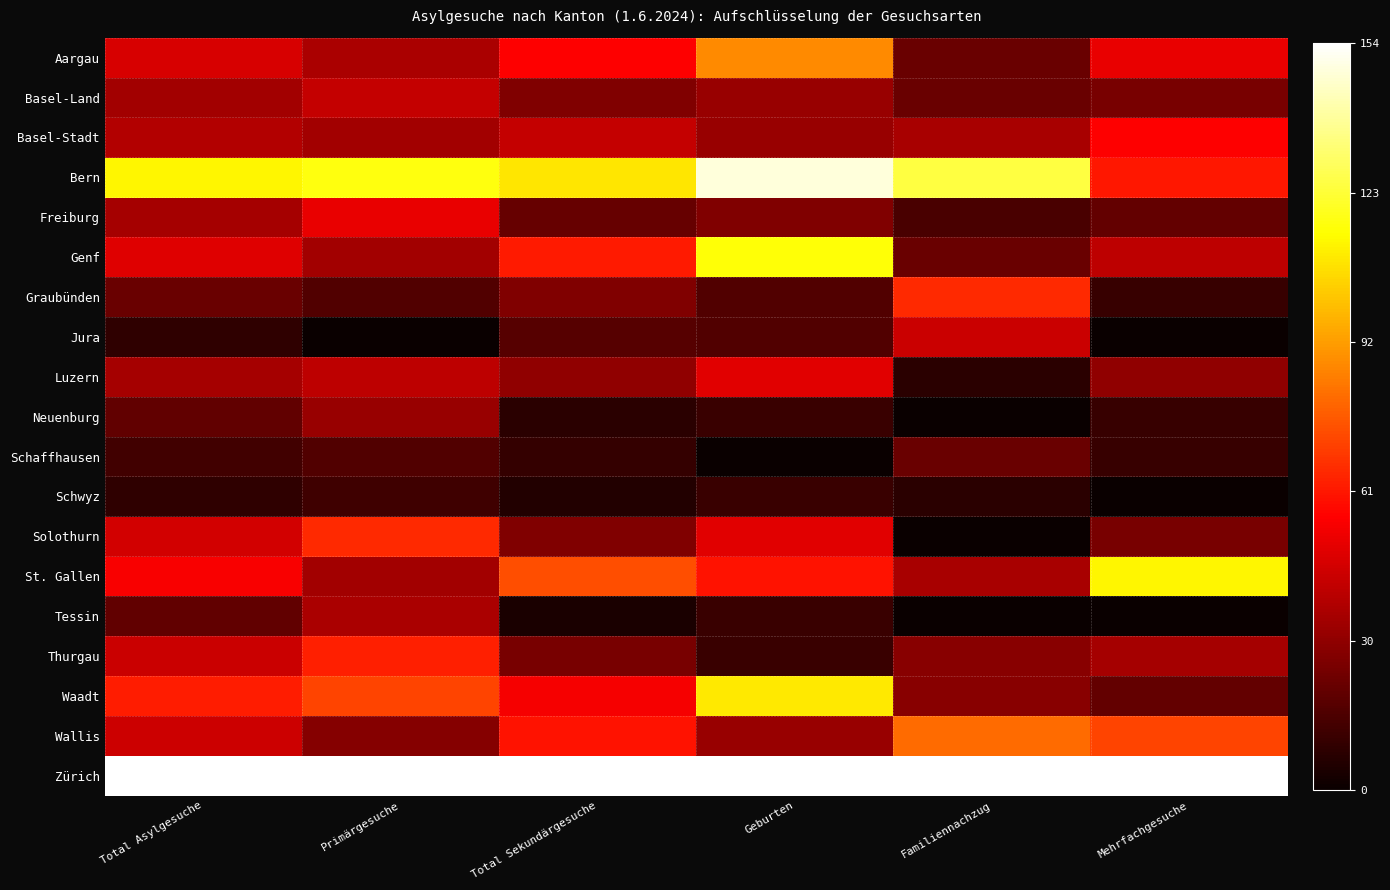

Reading left to right, extract all data points from this chart.

Aargau: Total Asylgesuche=0.3	Primärgesuche=0.2	Total Sekundärgesuche=0.4	Geburten=0.6	Familiennachzug=0.1	Mehrfachgesuche=0.3
Basel-Land: Total Asylgesuche=0.2	Primärgesuche=0.3	Total Sekundärgesuche=0.2	Geburten=0.2	Familiennachzug=0.1	Mehrfachgesuche=0.2
Basel-Stadt: Total Asylgesuche=0.3	Primärgesuche=0.2	Total Sekundärgesuche=0.3	Geburten=0.2	Familiennachzug=0.2	Mehrfachgesuche=0.4
Bern: Total Asylgesuche=0.7	Primärgesuche=0.8	Total Sekundärgesuche=0.7	Geburten=1.0	Familiennachzug=0.8	Mehrfachgesuche=0.4
Freiburg: Total Asylgesuche=0.2	Primärgesuche=0.3	Total Sekundärgesuche=0.1	Geburten=0.2	Familiennachzug=0.1	Mehrfachgesuche=0.1
Genf: Total Asylgesuche=0.3	Primärgesuche=0.2	Total Sekundärgesuche=0.4	Geburten=0.8	Familiennachzug=0.1	Mehrfachgesuche=0.3
Graubünden: Total Asylgesuche=0.1	Primärgesuche=0.1	Total Sekundärgesuche=0.2	Geburten=0.1	Familiennachzug=0.4	Mehrfachgesuche=0.1
Jura: Total Asylgesuche=0.1	Primärgesuche=0.0	Total Sekundärgesuche=0.1	Geburten=0.1	Familiennachzug=0.3	Mehrfachgesuche=0.0
Luzern: Total Asylgesuche=0.2	Primärgesuche=0.3	Total Sekundärgesuche=0.2	Geburten=0.3	Familiennachzug=0.0	Mehrfachgesuche=0.2
Neuenburg: Total Asylgesuche=0.1	Primärgesuche=0.2	Total Sekundärgesuche=0.1	Geburten=0.1	Familiennachzug=0.0	Mehrfachgesuche=0.1
Schaffhausen: Total Asylgesuche=0.1	Primärgesuche=0.1	Total Sekundärgesuche=0.1	Geburten=0.0	Familiennachzug=0.1	Mehrfachgesuche=0.1
Schwyz: Total Asylgesuche=0.1	Primärgesuche=0.1	Total Sekundärgesuche=0.0	Geburten=0.1	Familiennachzug=0.0	Mehrfachgesuche=0.0
Solothurn: Total Asylgesuche=0.3	Primärgesuche=0.4	Total Sekundärgesuche=0.2	Geburten=0.3	Familiennachzug=0.0	Mehrfachgesuche=0.2
St. Gallen: Total Asylgesuche=0.4	Primärgesuche=0.2	Total Sekundärgesuche=0.5	Geburten=0.4	Familiennachzug=0.2	Mehrfachgesuche=0.7
Tessin: Total Asylgesuche=0.1	Primärgesuche=0.2	Total Sekundärgesuche=0.0	Geburten=0.1	Familiennachzug=0.0	Mehrfachgesuche=0.0
Thurgau: Total Asylgesuche=0.3	Primärgesuche=0.4	Total Sekundärgesuche=0.2	Geburten=0.1	Familiennachzug=0.2	Mehrfachgesuche=0.2
Waadt: Total Asylgesuche=0.4	Primärgesuche=0.5	Total Sekundärgesuche=0.4	Geburten=0.7	Familiennachzug=0.2	Mehrfachgesuche=0.1
Wallis: Total Asylgesuche=0.3	Primärgesuche=0.2	Total Sekundärgesuche=0.4	Geburten=0.2	Familiennachzug=0.5	Mehrfachgesuche=0.5
Zürich: Total Asylgesuche=1.0	Primärgesuche=1.0	Total Sekundärgesuche=1.0	Geburten=1.0	Familiennachzug=1.0	Mehrfachgesuche=1.0